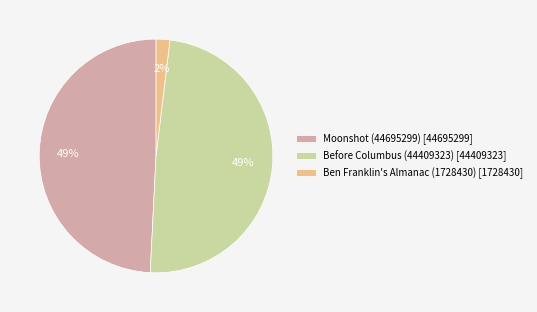

Do Before Columbus (44409323) and Ben Franklin's Almanac (1728430) together represent more than half of the pie?

Yes